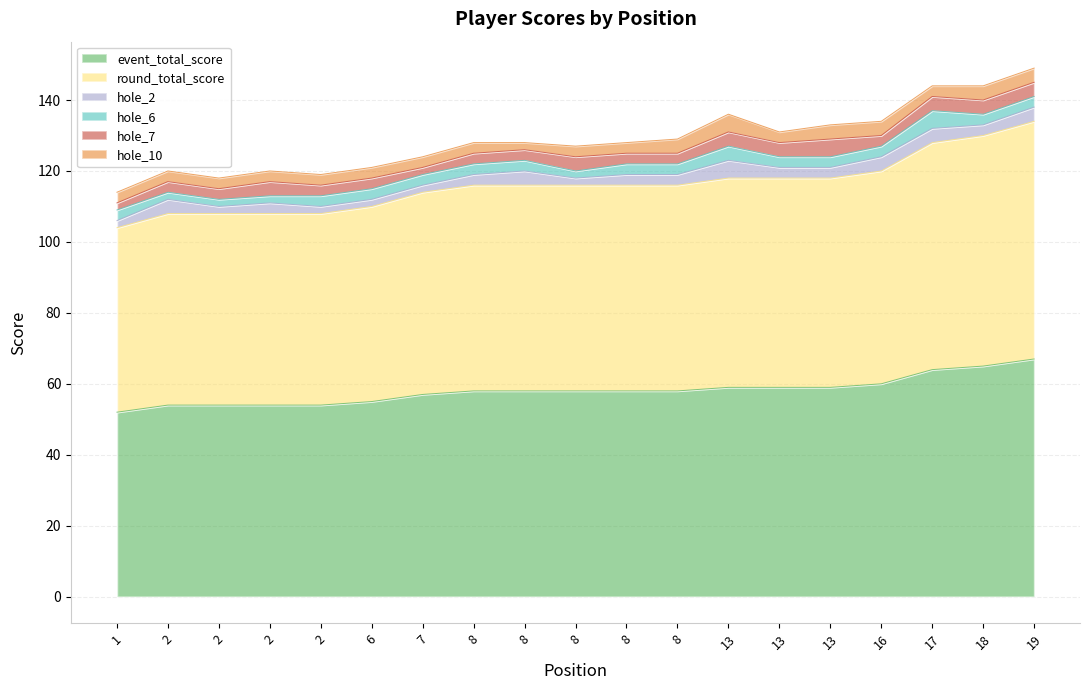

Count the hole_6 values in the range 3 to 4.

14